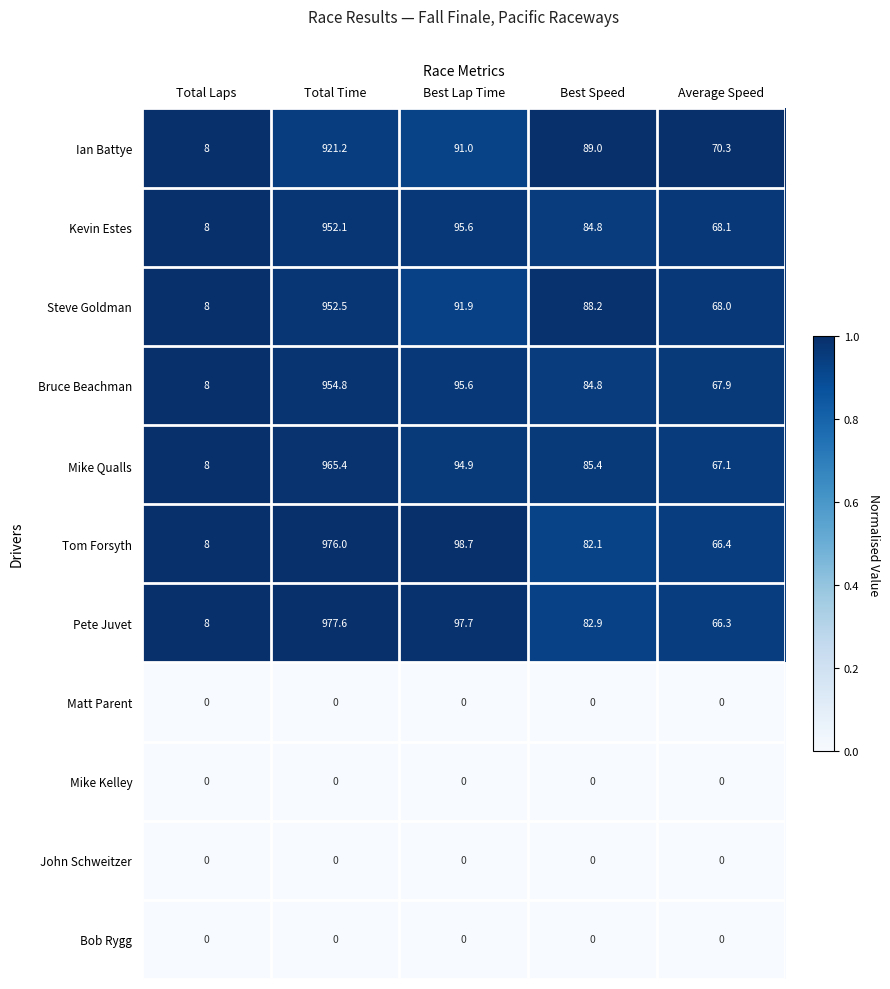

Read the Mike Qualls value at Best Speed.

85.4